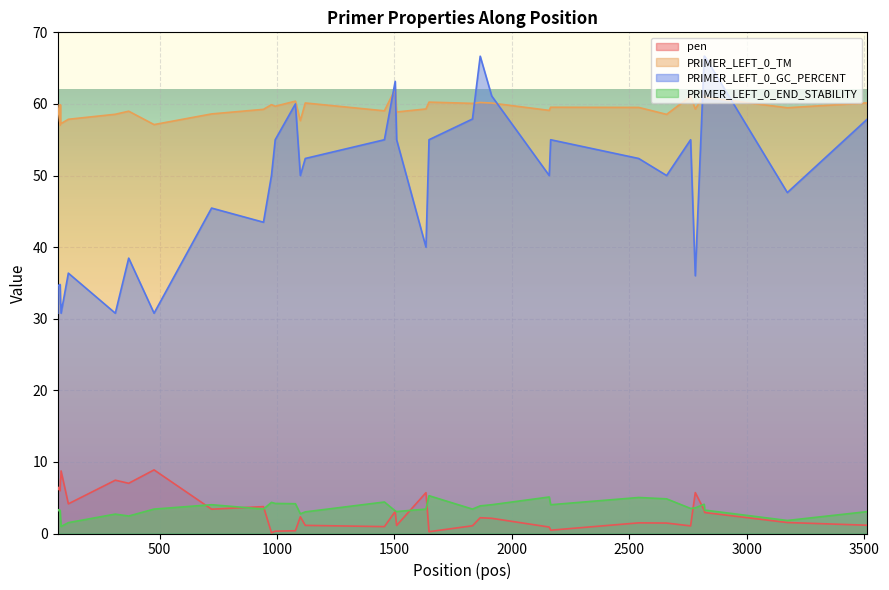

At which label is PRIMER_LEFT_0_END_STABILITY closest to 3?

1120